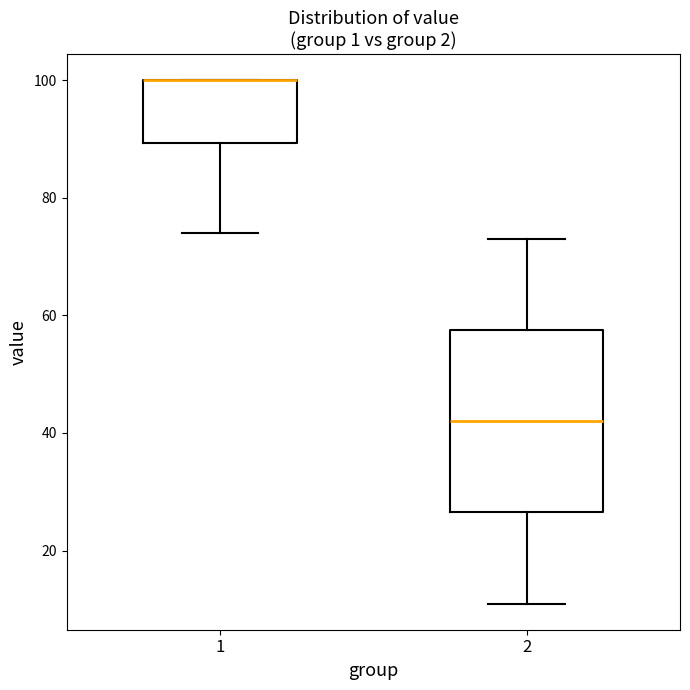

Comparing the boxes themselves (not the whiskers), which one is the tallest?

2